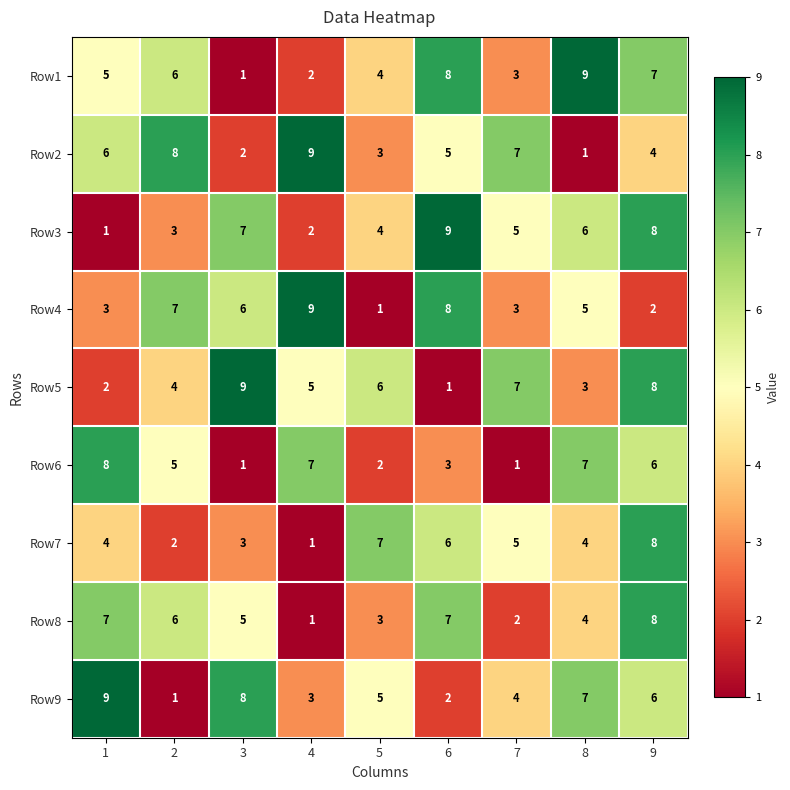

The value of Row6 at 6 is 3. True or false?

True